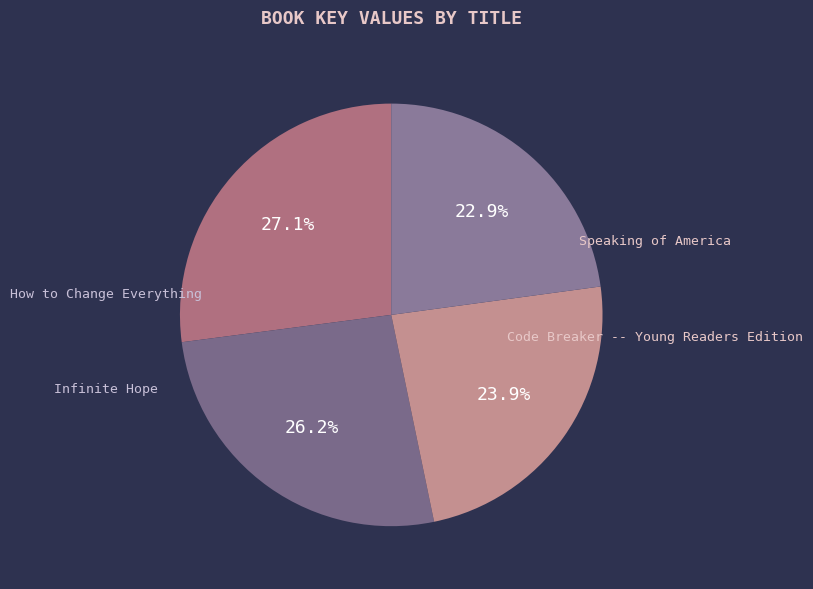

Is Speaking of America the majority of the pie?

No